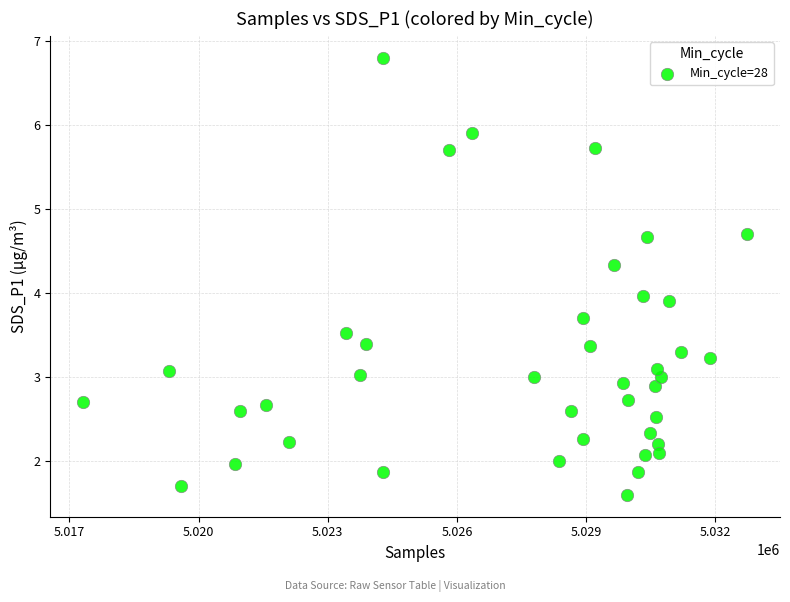

What is the range of X values (max minus min)?

15408.0